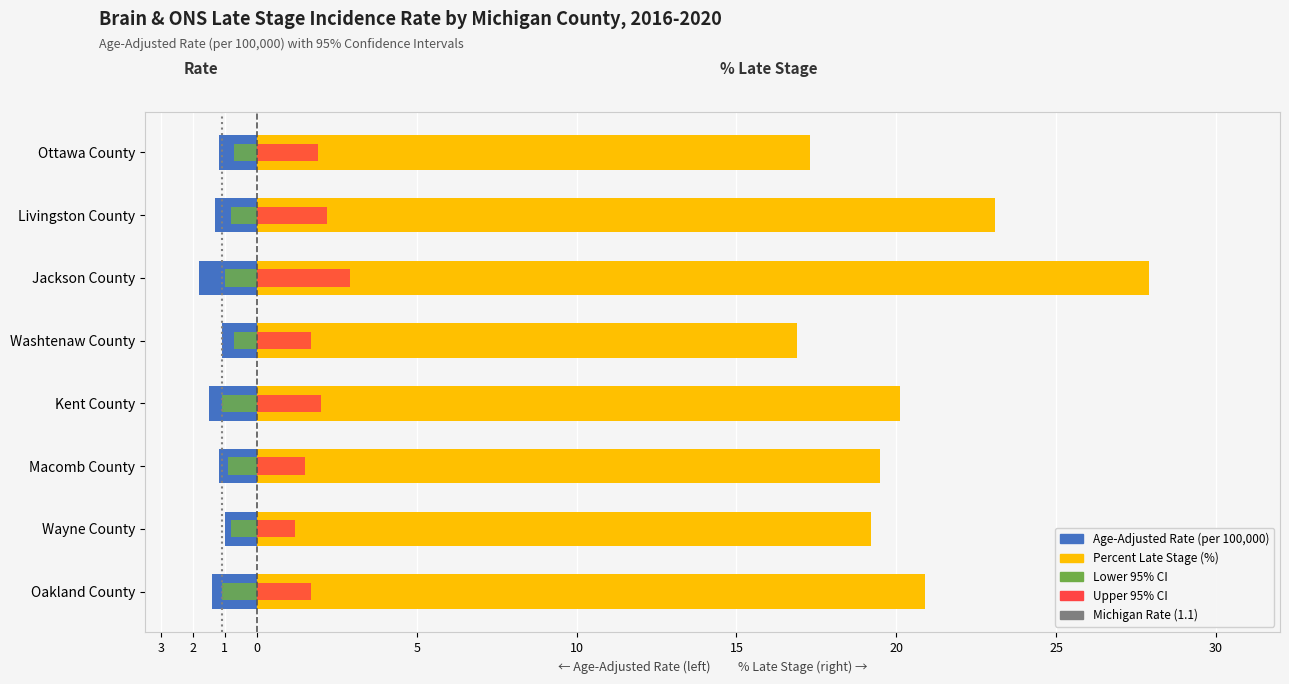

Reading left to right, what are all the values shown in this chart?

Age-Adjusted Rate: Oakland County=-1.4	Wayne County=-1.0	Macomb County=-1.2	Kent County=-1.5	Washtenaw County=-1.1	Jackson County=-1.8	Livingston County=-1.3	Ottawa County=-1.2
Lower 95% CI: Oakland County=-1.1	Wayne County=-0.8	Macomb County=-0.9	Kent County=-1.1	Washtenaw County=-0.7	Jackson County=-1.0	Livingston County=-0.8	Ottawa County=-0.7
Upper 95% CI: Oakland County=1.7	Wayne County=1.2	Macomb County=1.5	Kent County=2.0	Washtenaw County=1.7	Jackson County=2.9	Livingston County=2.2	Ottawa County=1.9
Percent Late Stage: Oakland County=20.9	Wayne County=19.2	Macomb County=19.5	Kent County=20.1	Washtenaw County=16.9	Jackson County=27.9	Livingston County=23.1	Ottawa County=17.3